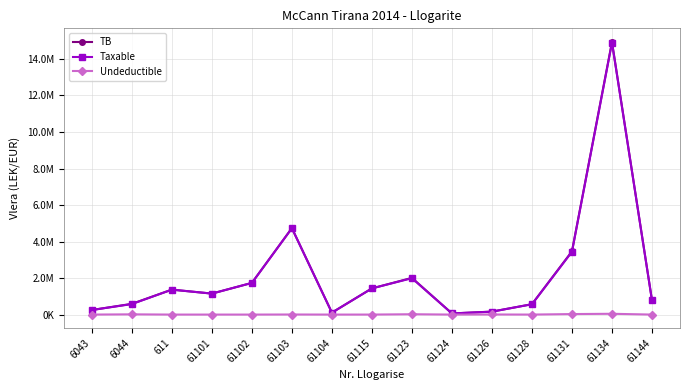

Rank the series at 61101 from lowest to highest value.

Undeductible, TB, Taxable